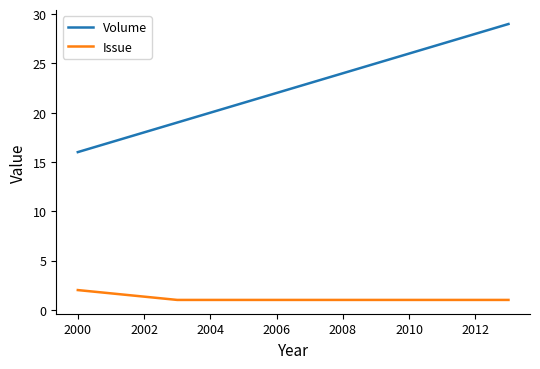

True or false: Volume and Issue intersect in this chart.

False